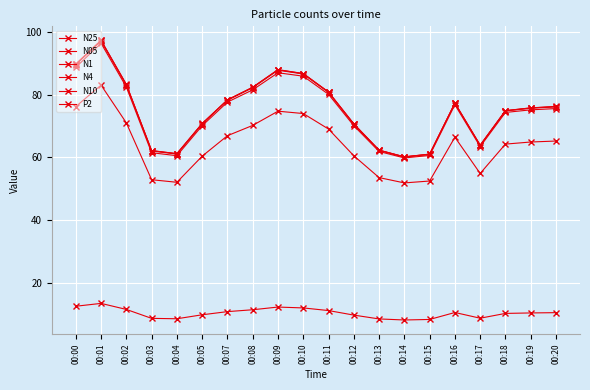

Count the number of data series in this chart.

6